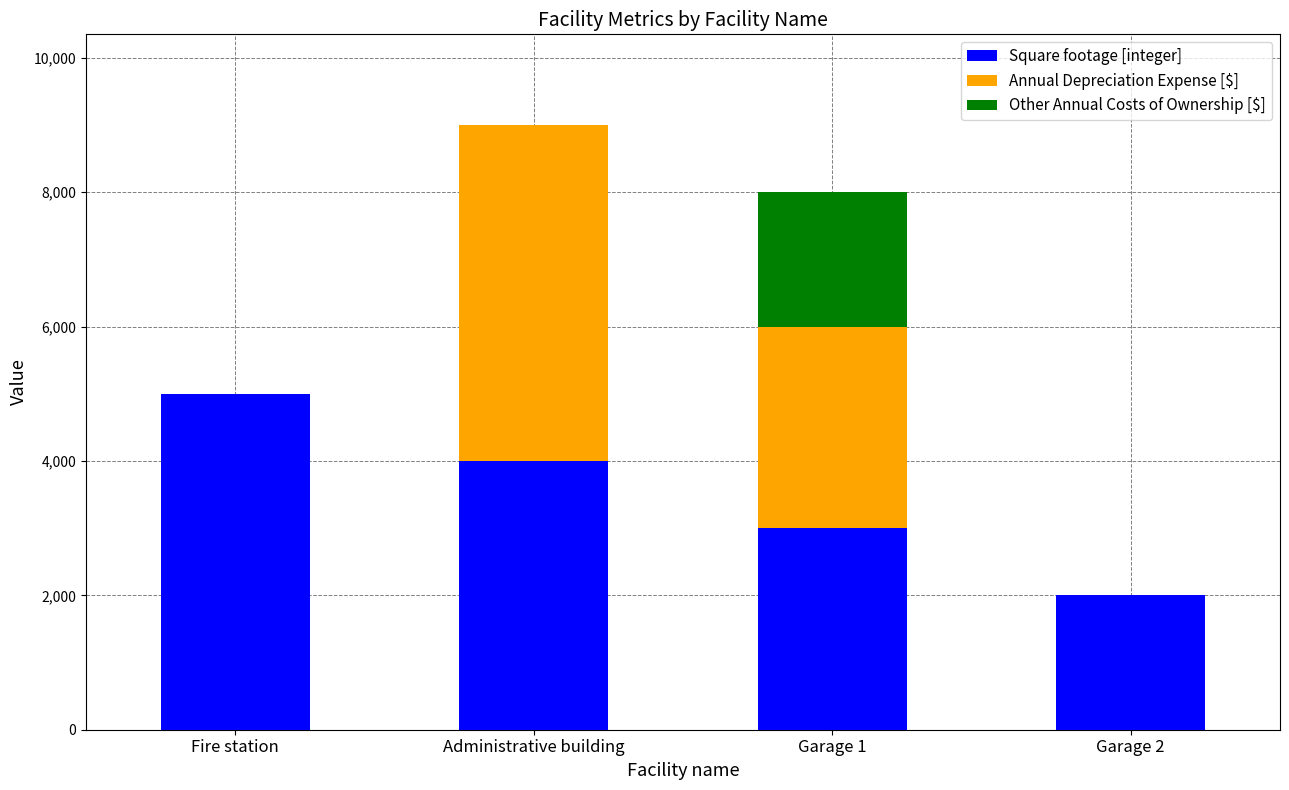

What is the sum of all Square footage [integer] values?

14000